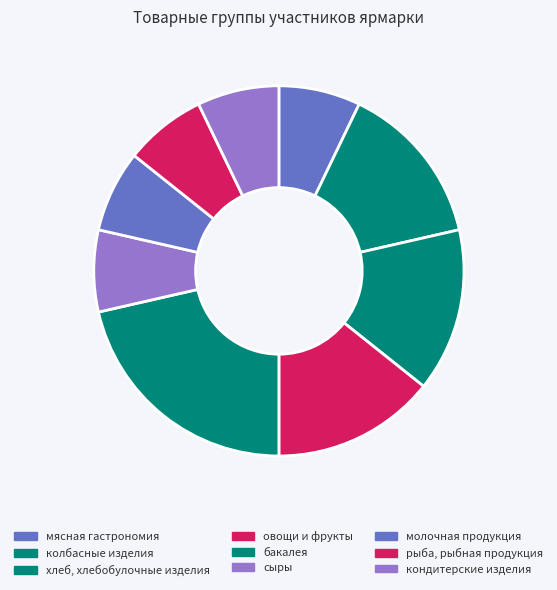

Is рыба, рыбная продукция the majority of the pie?

No